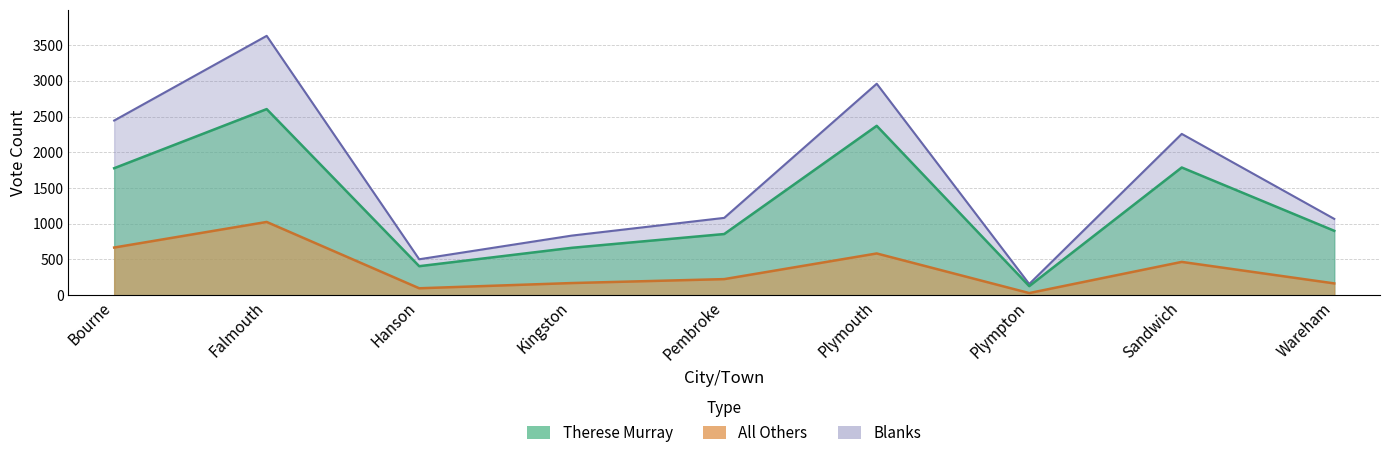

Reading left to right, list all the values displayed in this chart.

Therese Murray: 1777	2604	406	663	856	2370	127	1787	901
All Others: 667	1025	97	170	225	584	30	466	165
Blanks: 2444	3629	503	834	1082	2959	157	2257	1068